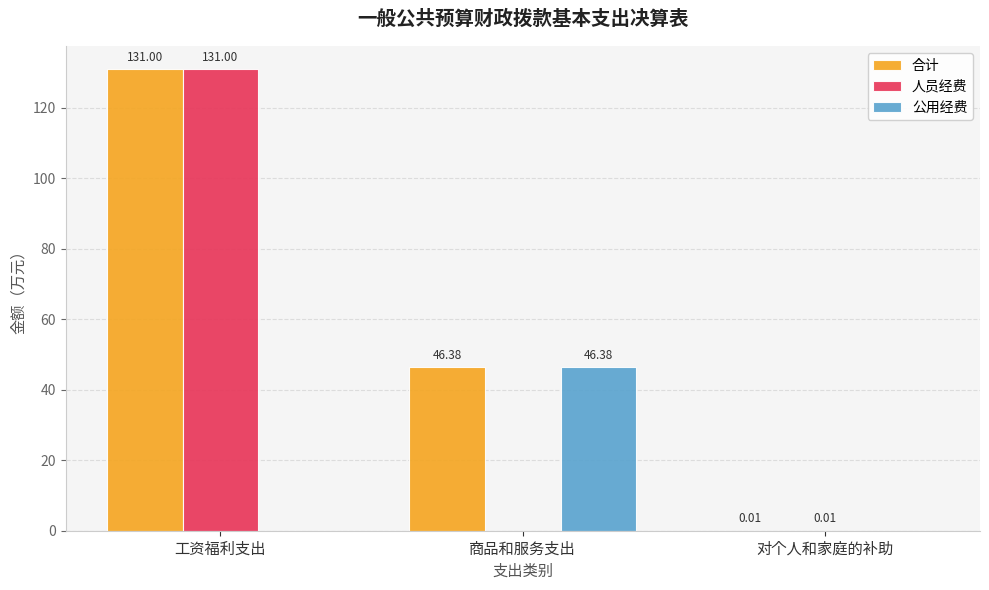

True or false: 公用经费 has a value of 46.4 at 商品和服务支出.

True